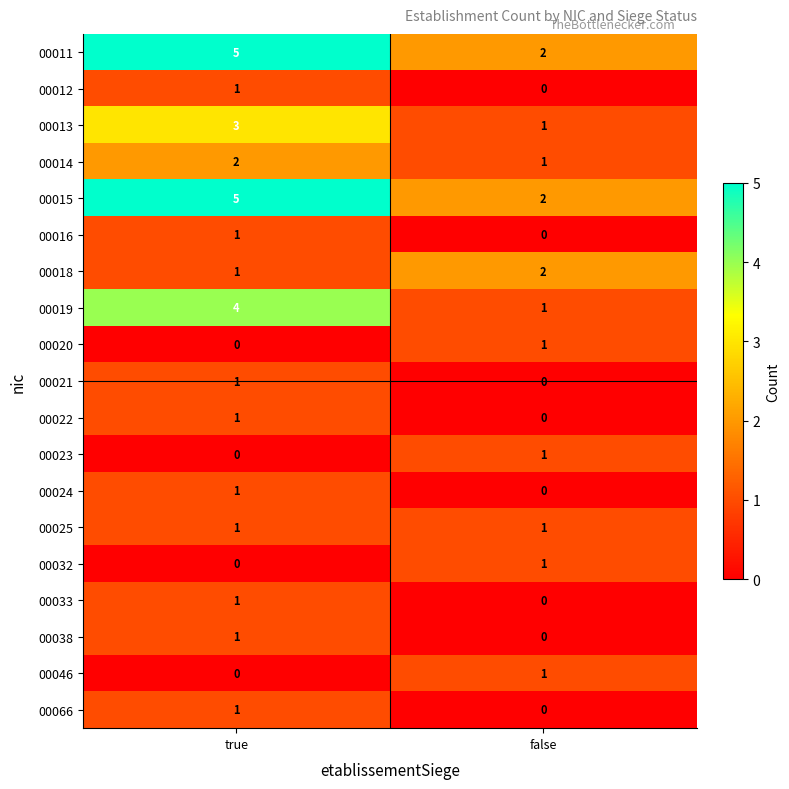

What is the total value across all series at false?

14